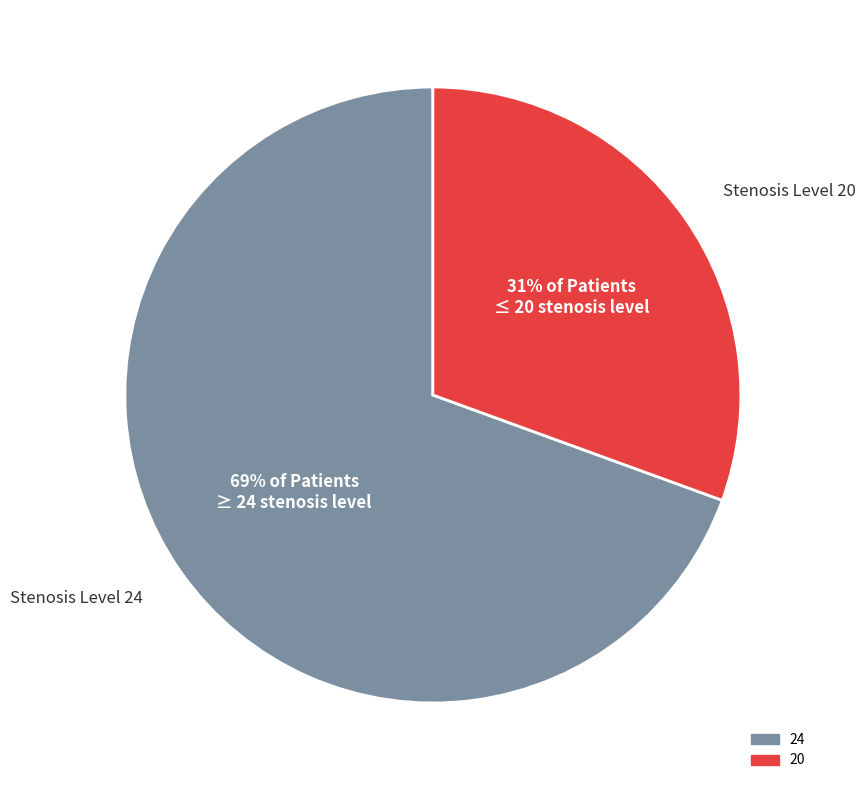

Which slice represents more than half of the pie?

24